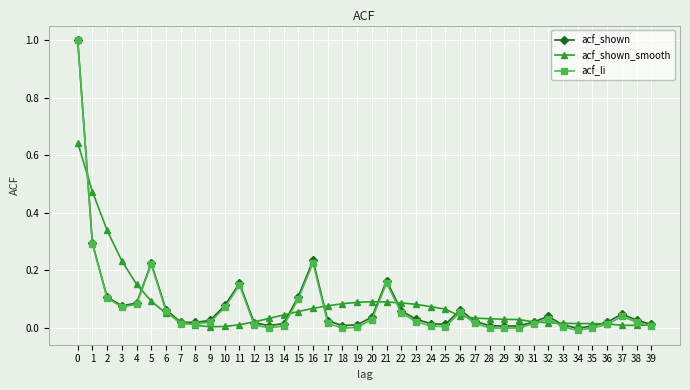

Where is the first local maximum for acf_shown?

5